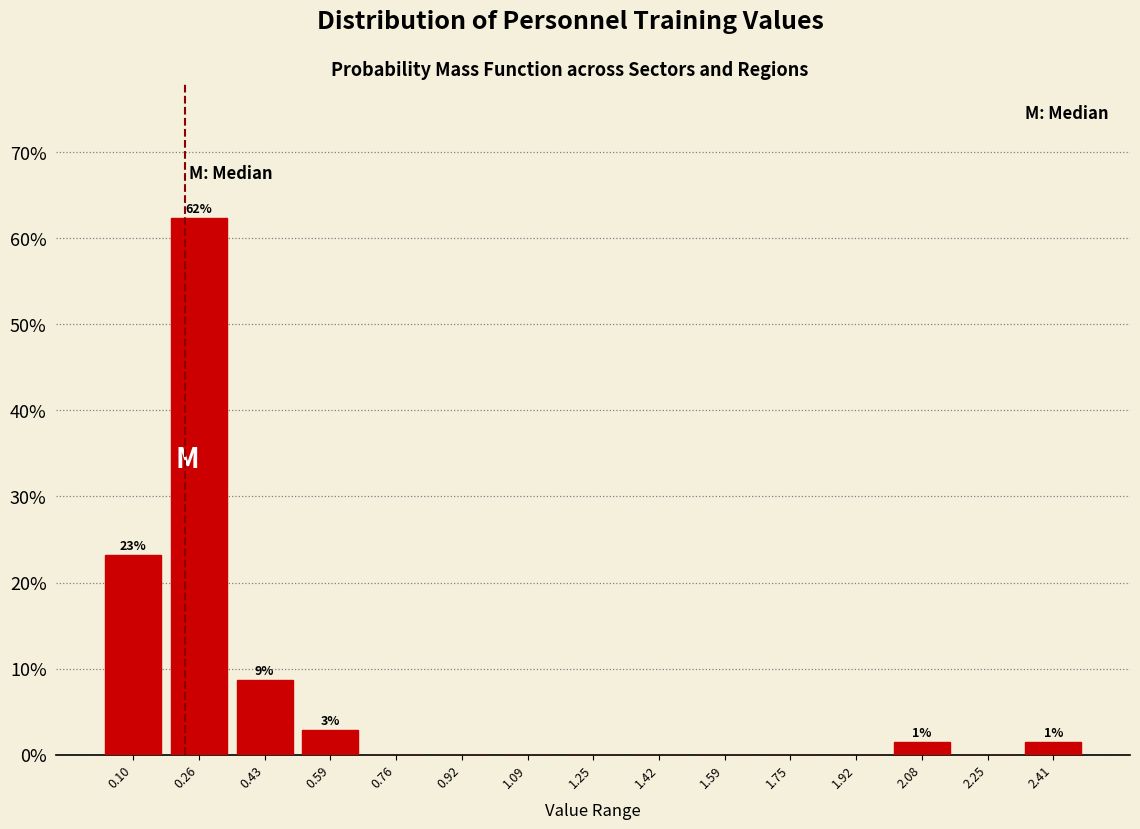

Over which range of the x-axis is the bar tallest?

0.18 to 0.34